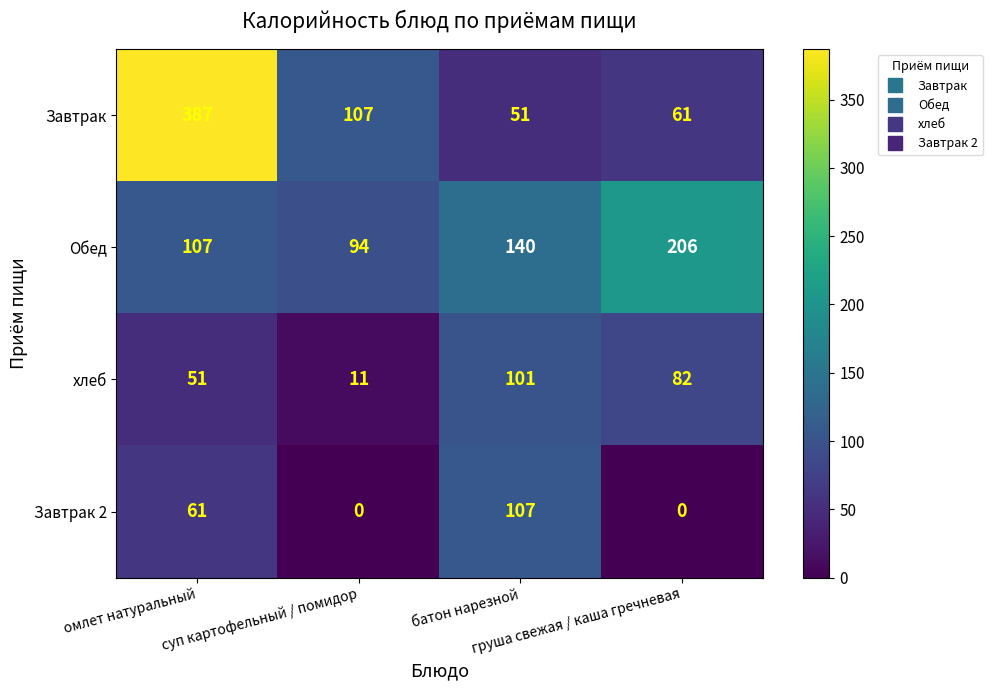

Which series has the largest total across all categories?

Завтрак